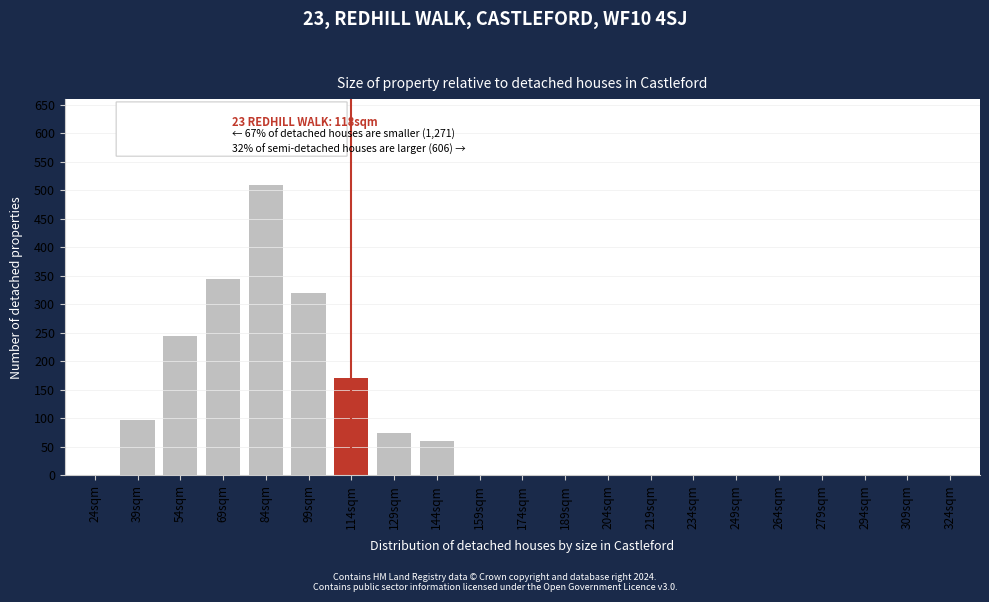

Reading left to right, list all the values displayed in this chart.

24sqm=0	39sqm=97	54sqm=244	69sqm=345	84sqm=510	99sqm=320	114sqm=170	129sqm=75	144sqm=60	159sqm=0	174sqm=0	189sqm=0	204sqm=0	219sqm=0	234sqm=0	249sqm=0	264sqm=0	279sqm=0	294sqm=0	309sqm=0	324sqm=0